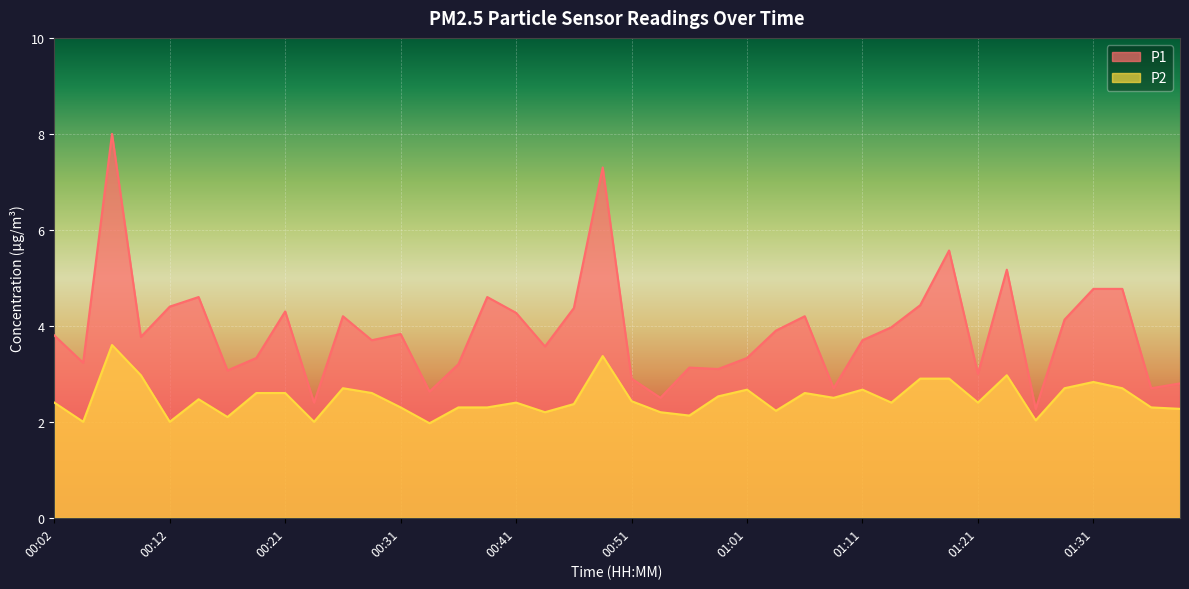

Which label corresponds to the smallest value in the chart?

00:34